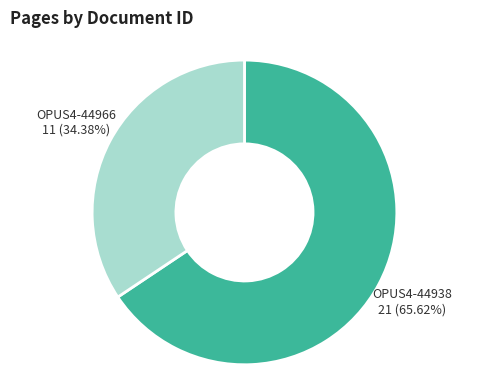

Approximately how many times larger is the value at OPUS4-44966 compared to OPUS4-44938?

0.5